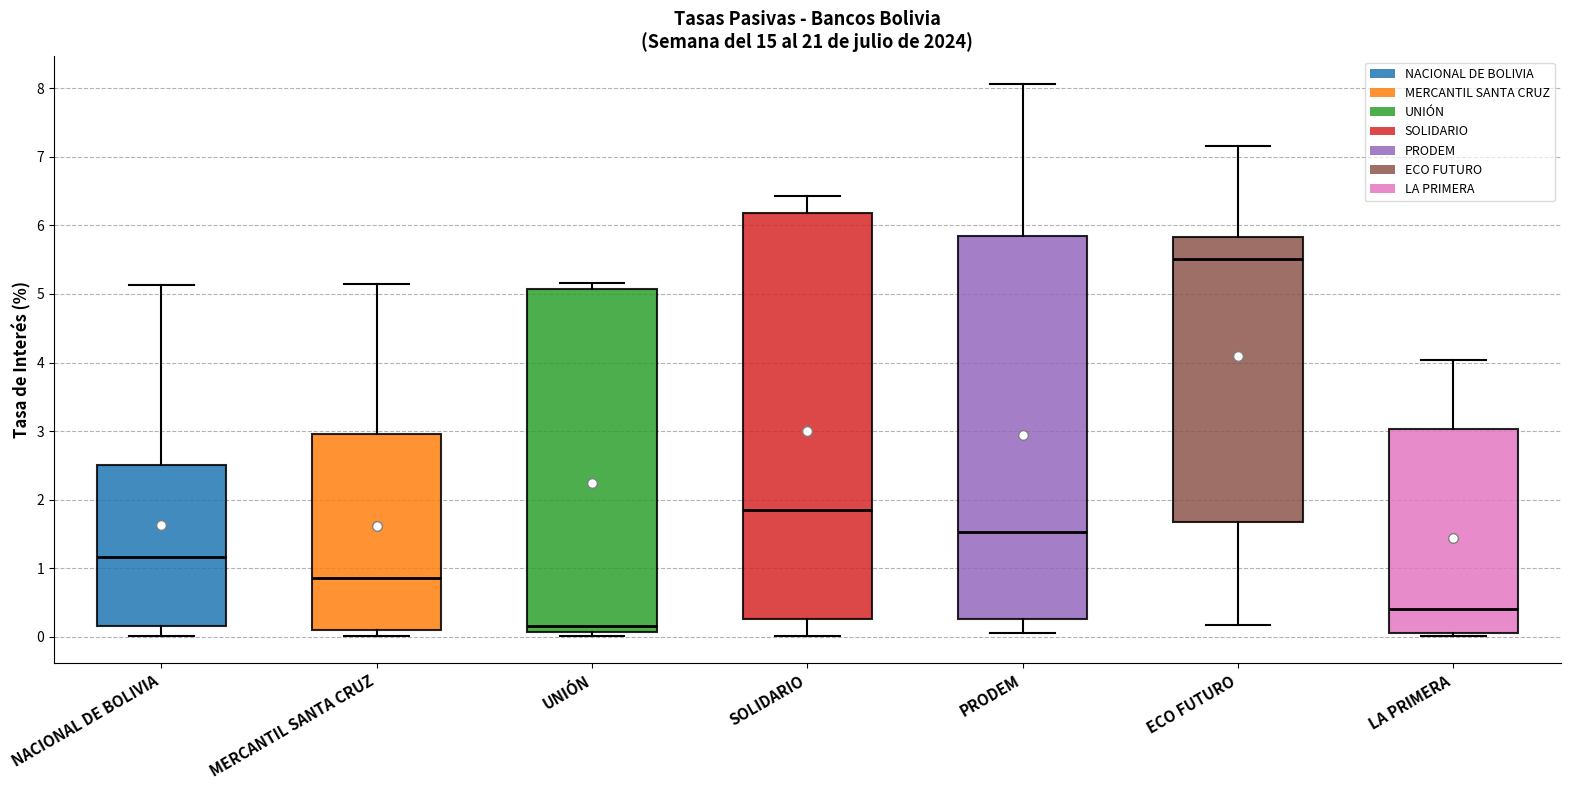

Where is the upper edge of the box for SOLIDARIO on the y-axis? The values are not printed on the chart, so give them approximately, as read against the axis.

6.2